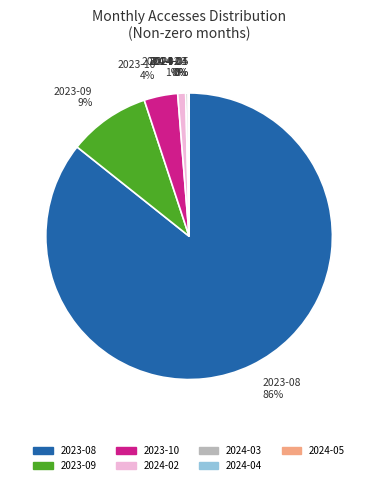

What percentage is the 2023-09 slice, to the nearest percent?

9%